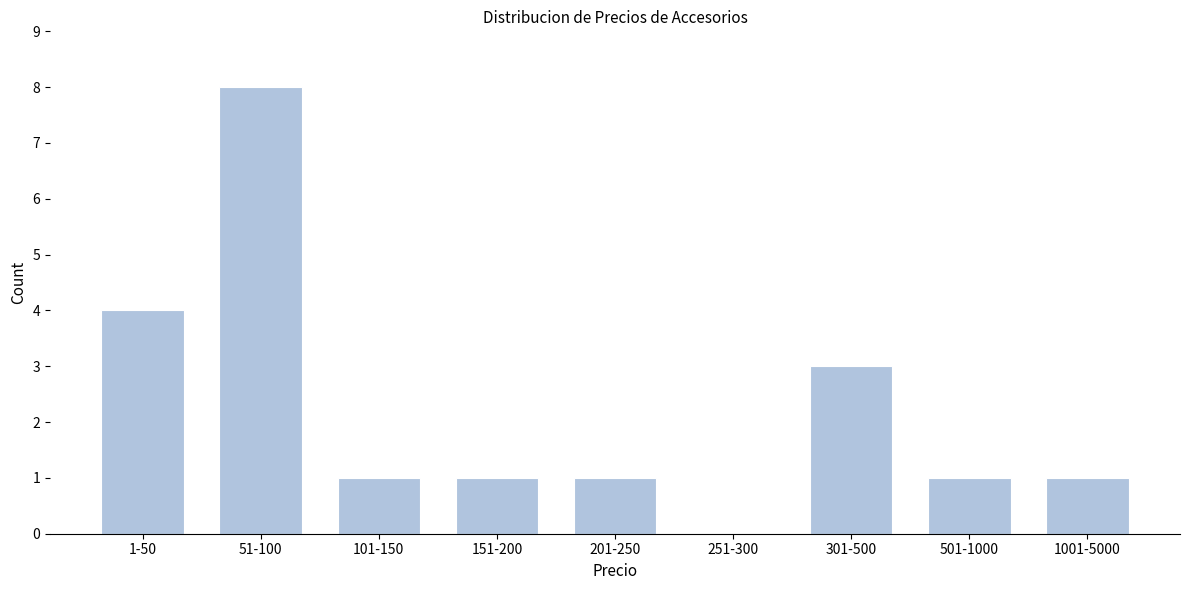

Reading left to right, what are all the values shown in this chart?

1-50=4	51-100=8	101-150=1	151-200=1	201-250=1	251-300=0	301-500=3	501-1000=1	1001-5000=1